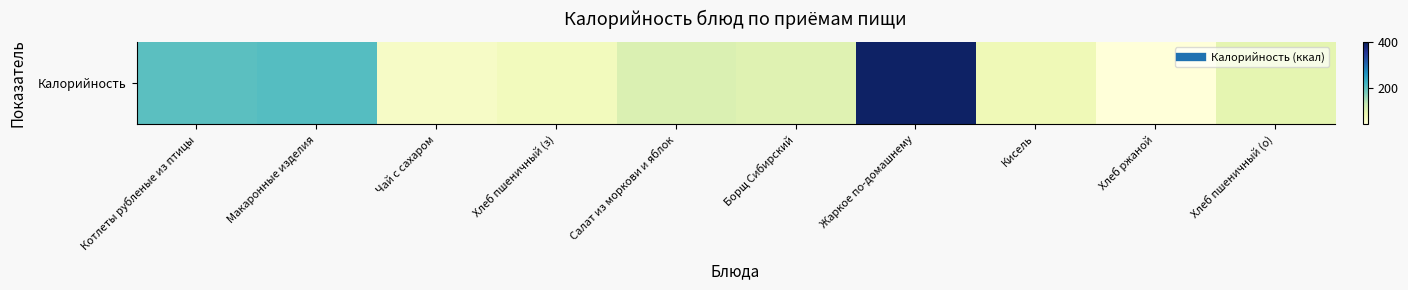

Reading left to right, transcribe all the data shown in this chart.

Котлеты рубленые из птицы=201.2	Макаронные изделия=205.9	Чай с сахаром=62.1	Хлеб пшеничный (з)=71.1	Салат из моркови и яблок=107.3	Борщ Сибирский=101.6	Жаркое по-домашнему=389.9	Кисель=78.0	Хлеб ржаной=40.8	Хлеб пшеничный (о)=94.7